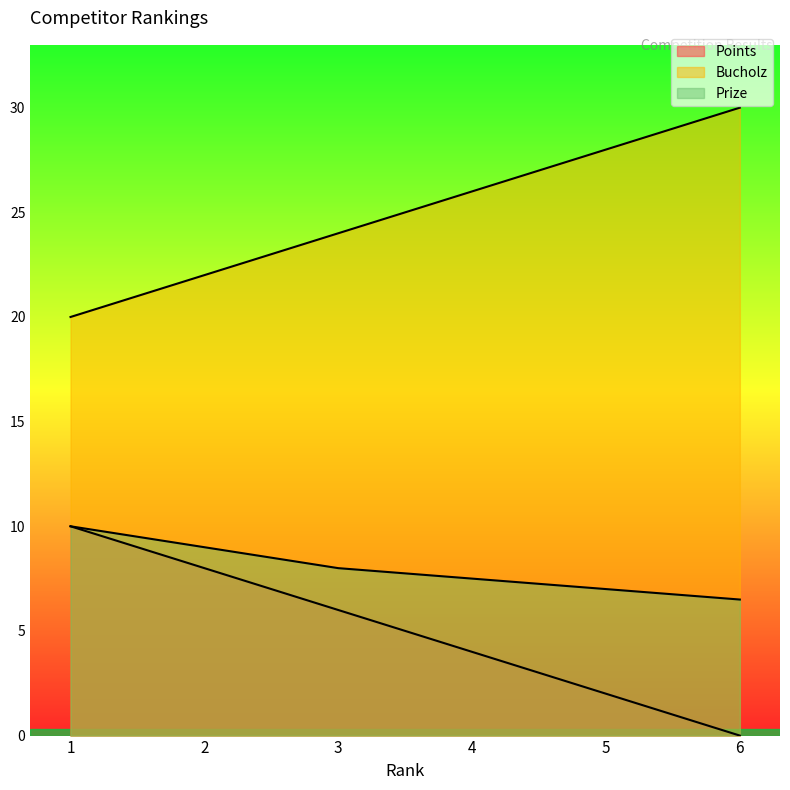

What is the average value of the Points series?

5.0